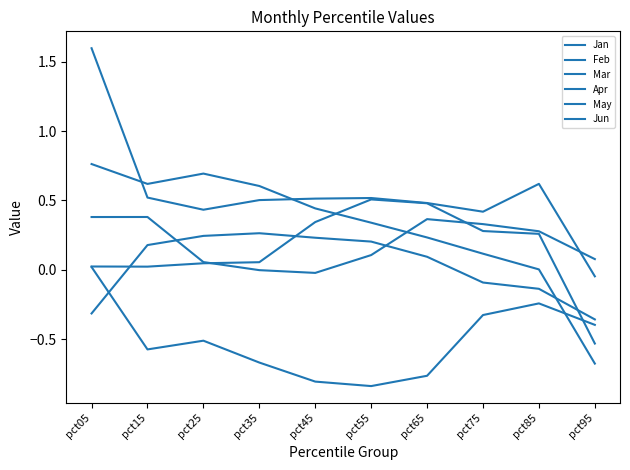

True or false: May and Mar cross at least once.

True